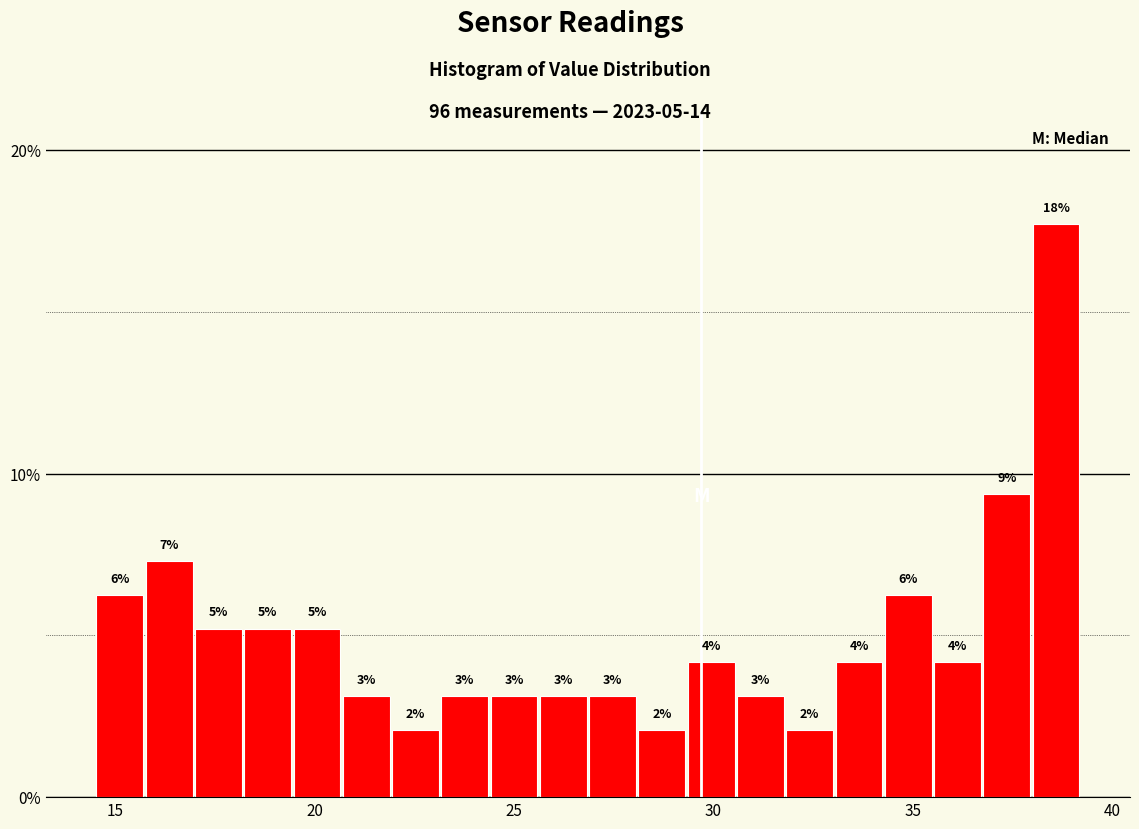

Read against the x-axis, roughly where is the centre of the tallest bar?

38.5